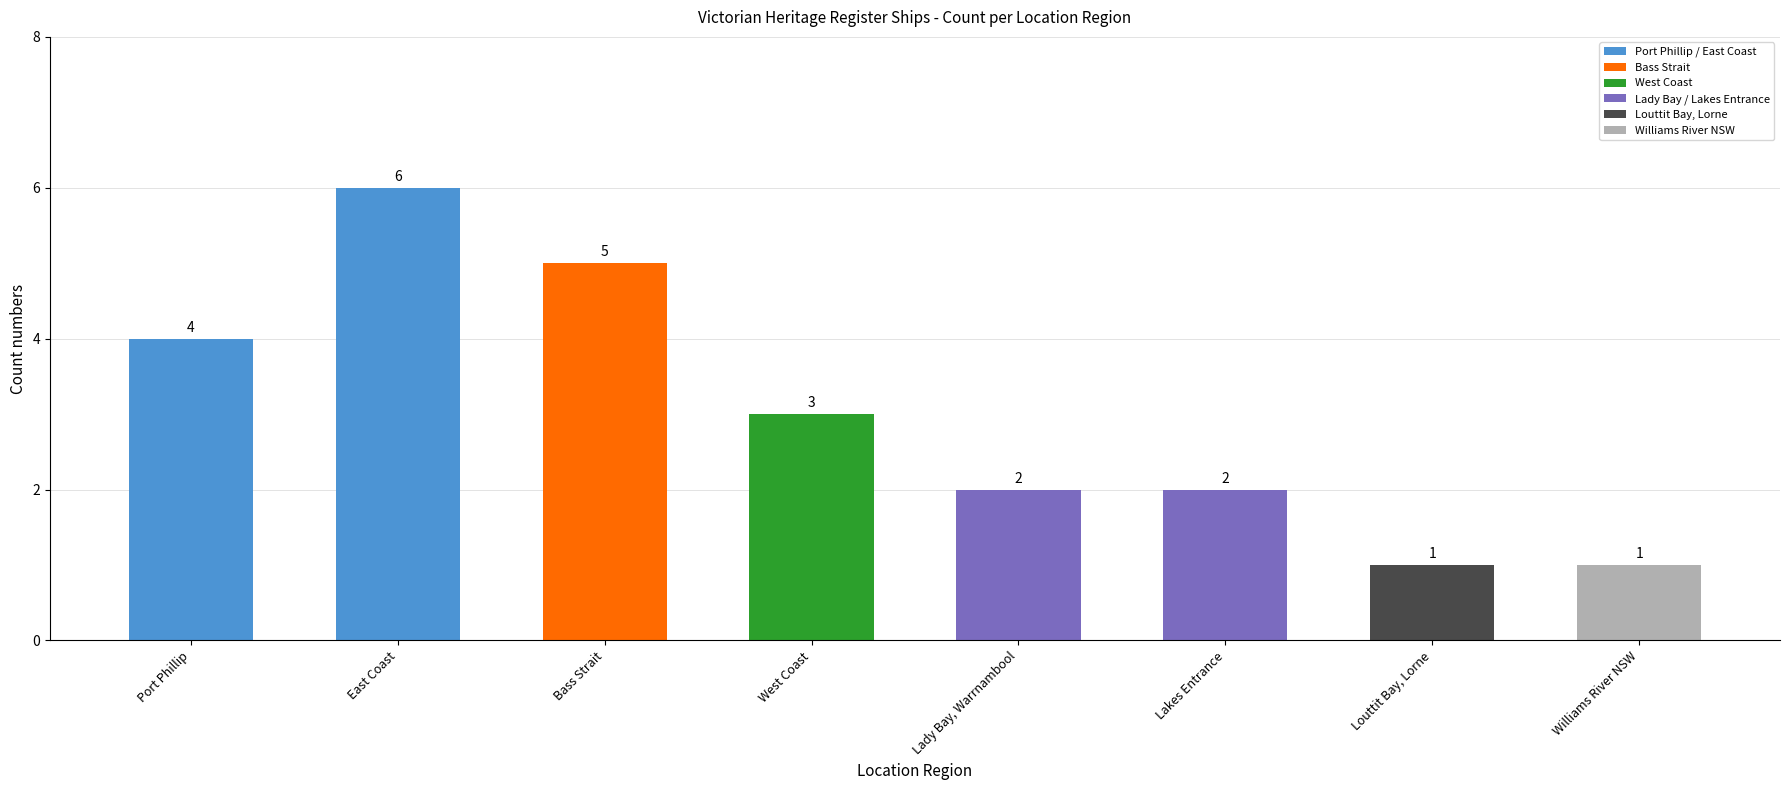

What is the sum of all values?

24